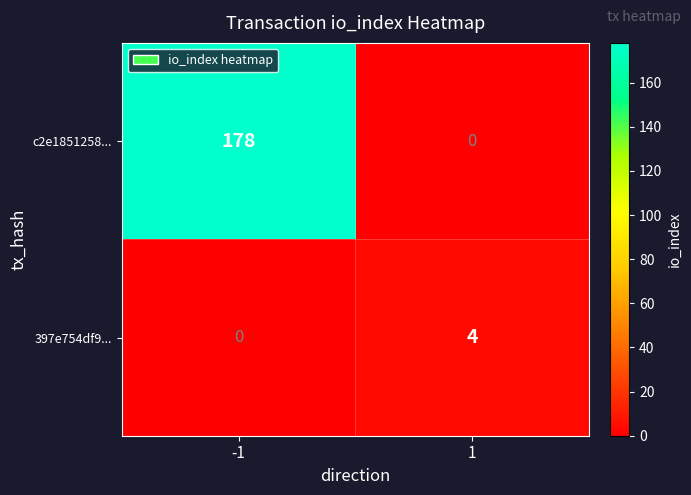

Reading right to left, list all the values displayed in this chart.

c2e1851258...: 1=0	-1=178
397e754df9...: 1=4	-1=0